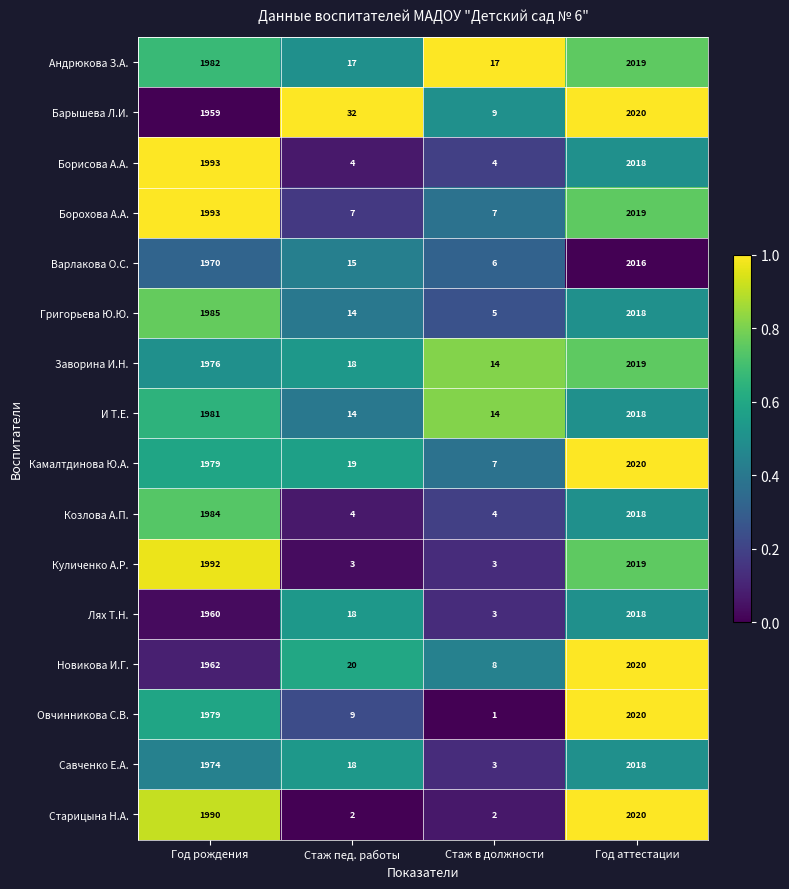

Which series has the largest range (max minus min)?

Овчинникова С.В.